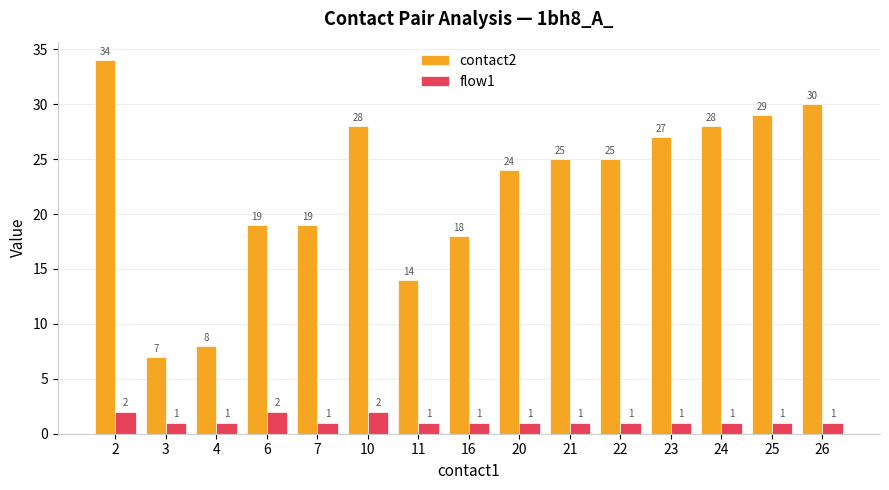

What is the difference between the highest and lowest values at 23?

26